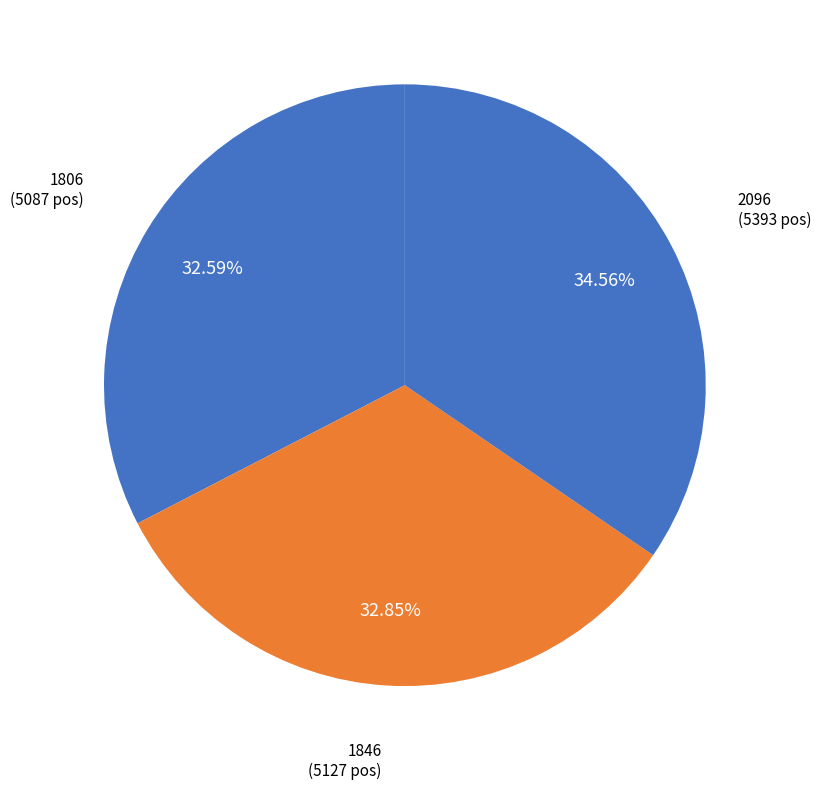

True or false: 1806 accounts for 46% of the total.

False